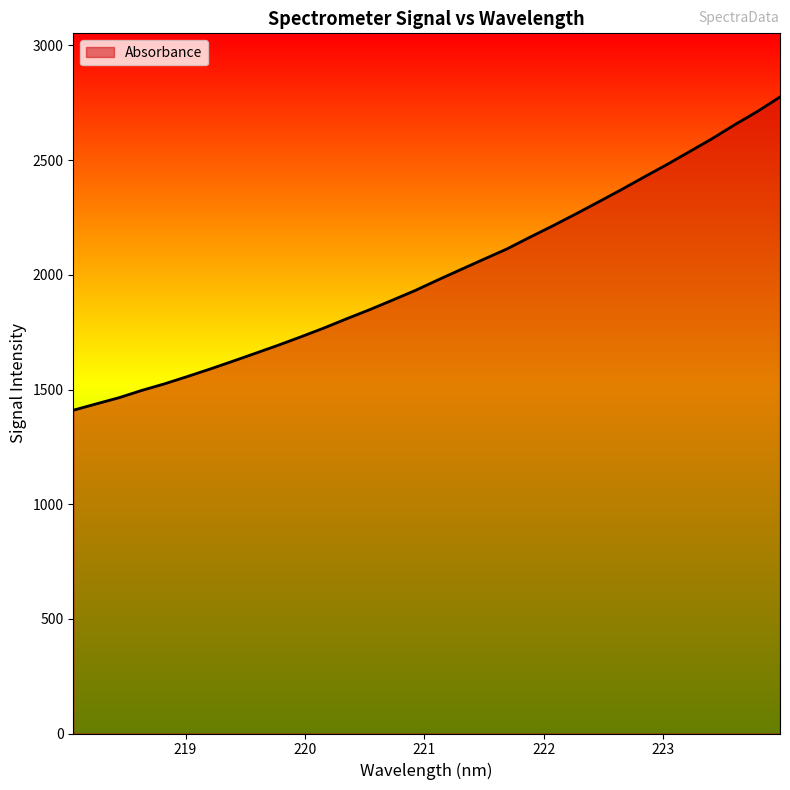

How many series are shown in this chart?

1